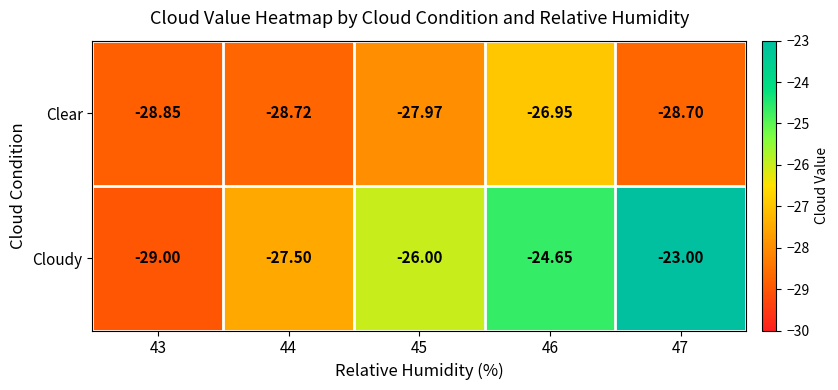

Is the value of Cloudy at 45 greater than the value of Clear at 43?

Yes